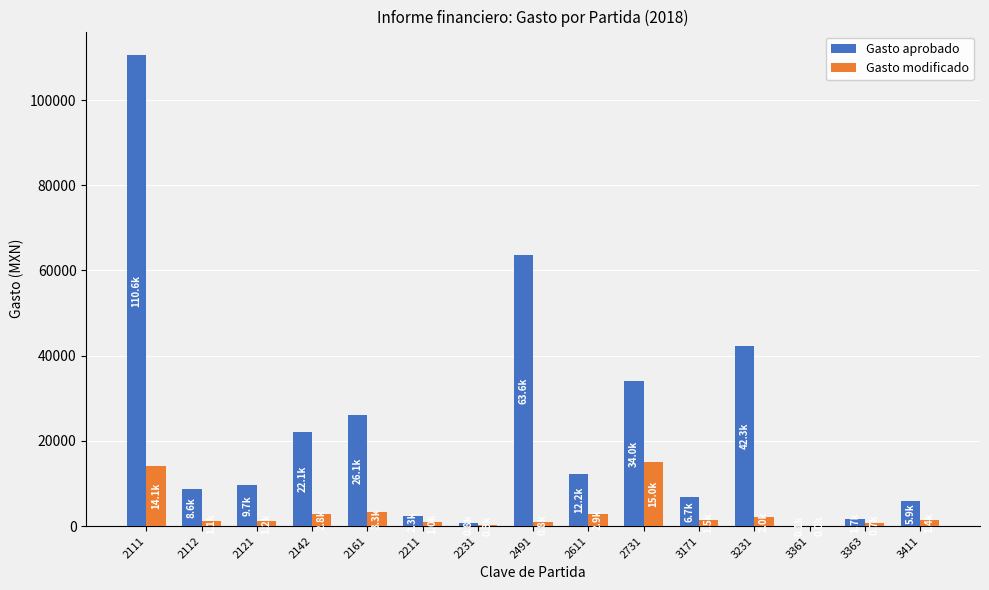

How many data points does each series have?

15